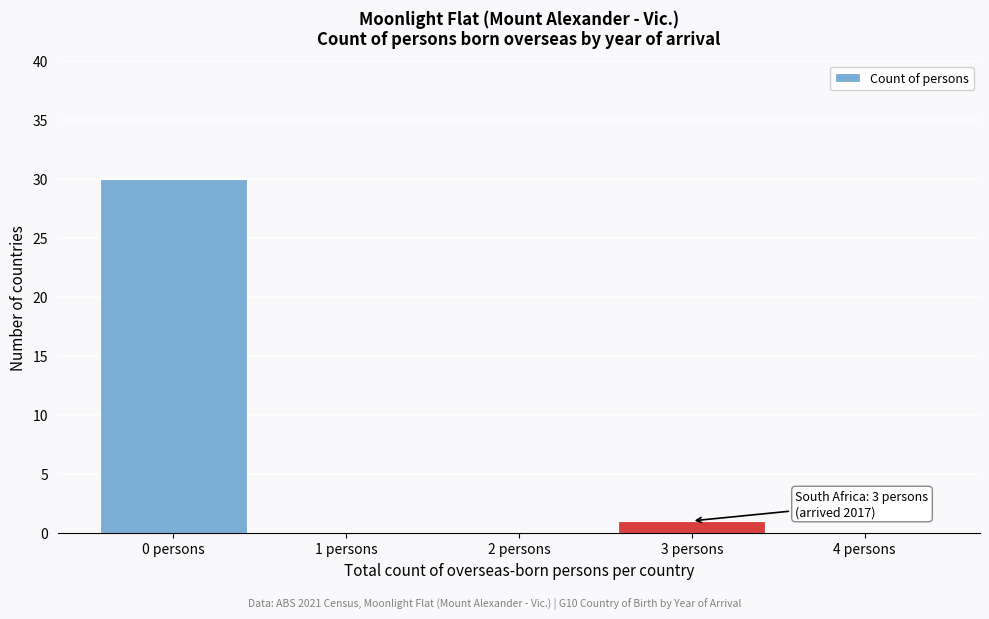

What is the maximum value shown in the chart?

30